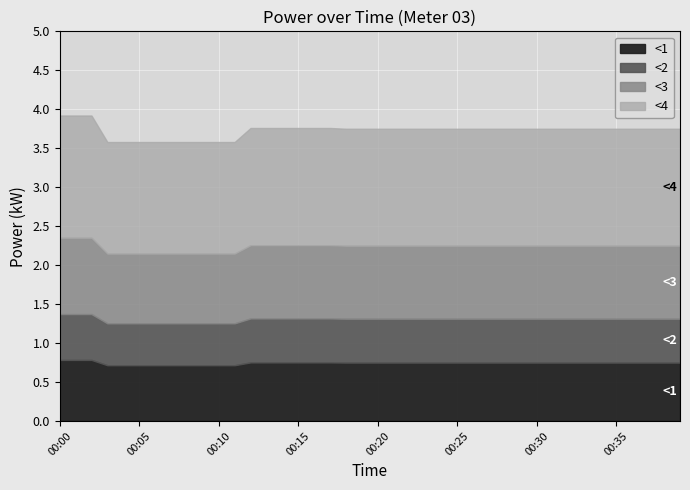

List the labels in order of value, largest first.

00:00, 00:01, 00:02, 00:12, 00:13, 00:14, 00:15, 00:16, 00:17, 00:18, 00:19, 00:20, 00:21, 00:22, 00:23, 00:24, 00:25, 00:26, 00:27, 00:28, 00:29, 00:30, 00:31, 00:32, 00:33, 00:34, 00:35, 00:36, 00:37, 00:38, 00:39, 00:03, 00:04, 00:05, 00:06, 00:07, 00:08, 00:09, 00:10, 00:11